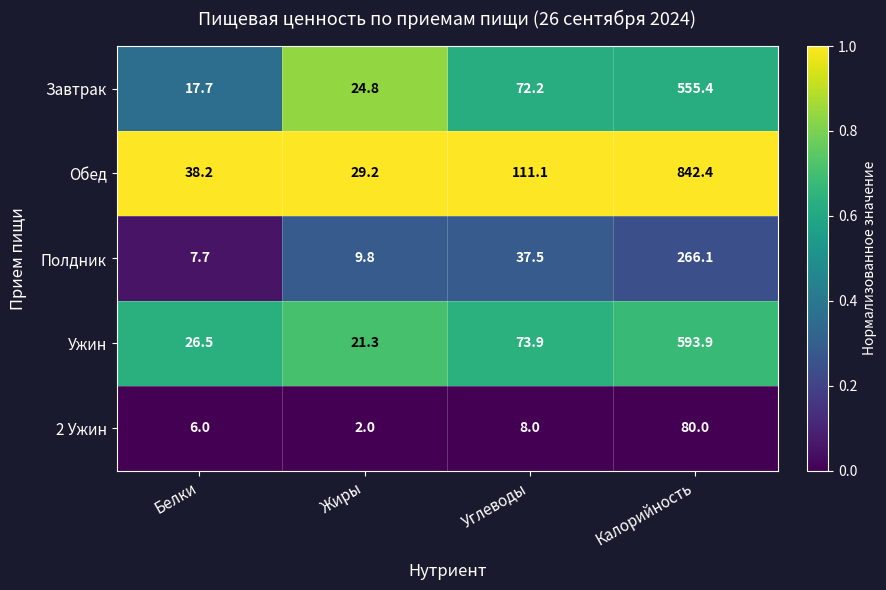

What is the spread (max minus min) of values at Жиры?

27.2